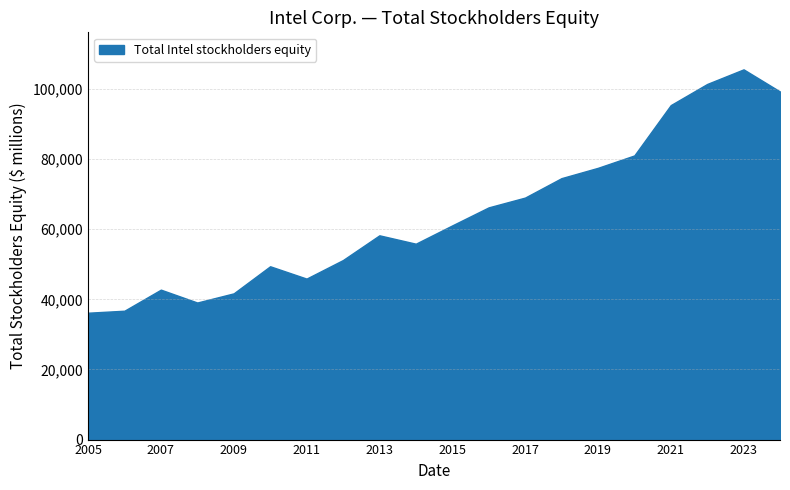

What is the greatest value displayed?

105590